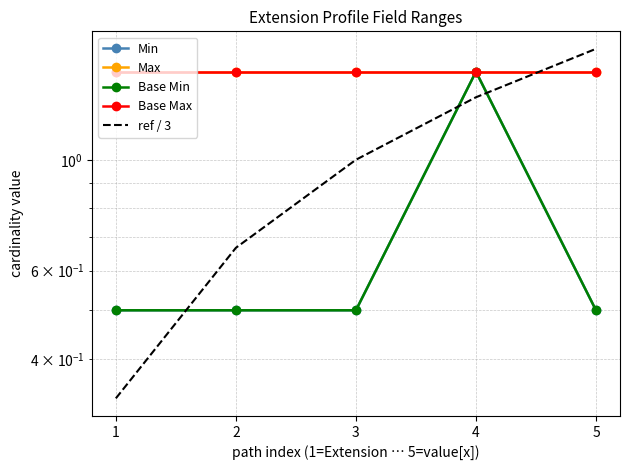

At which category is the sum across all series the highest?

4